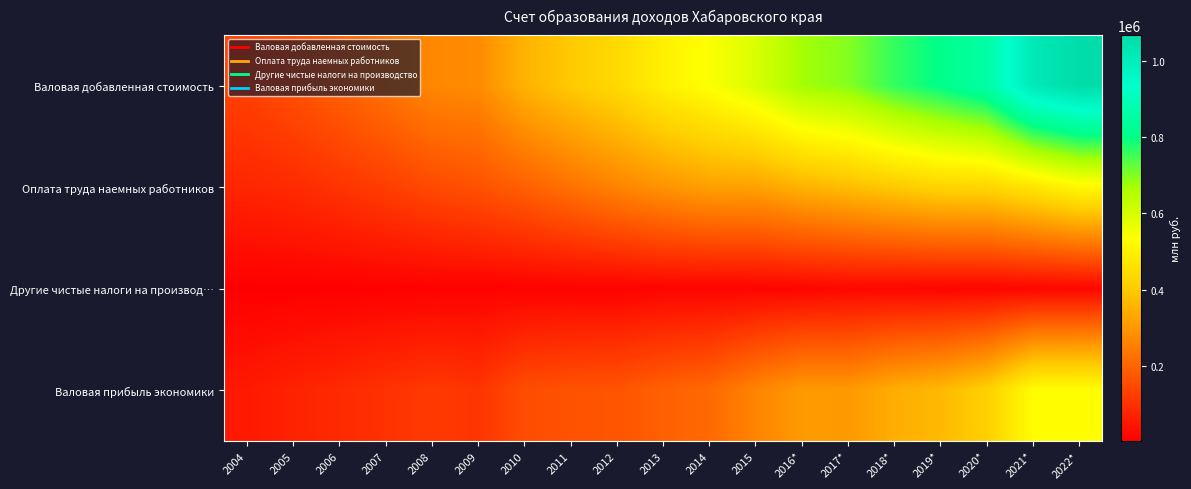

Between 2004 and 2016*, which is larger?

2016*